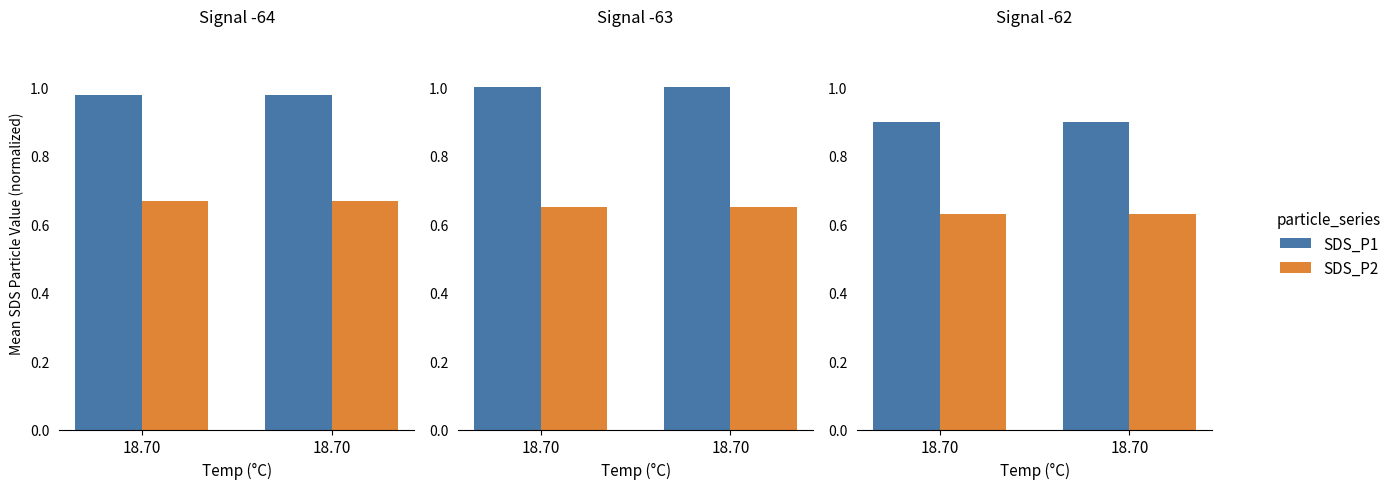

What is the minimum value for SDS_P1?

0.9